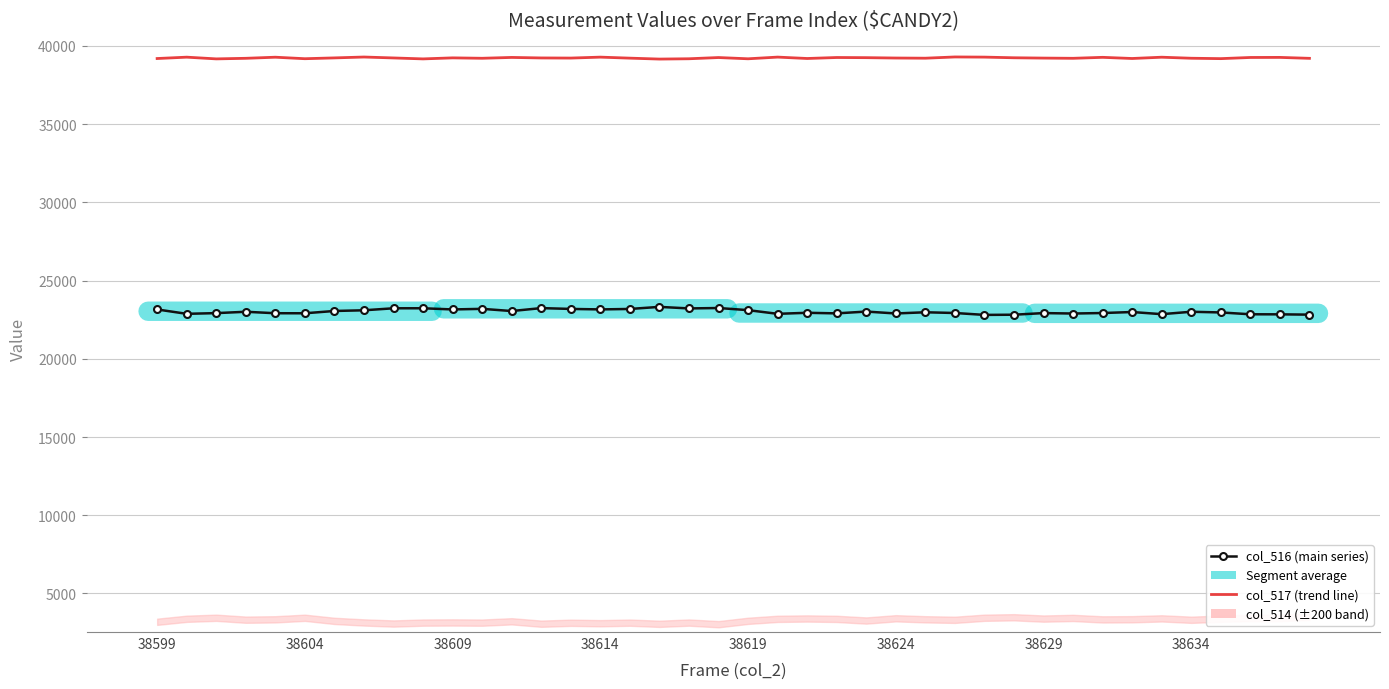

Is the value of col_517 (trend line) at 34 greater than the value of col_516 (main series) at 38624?

Yes